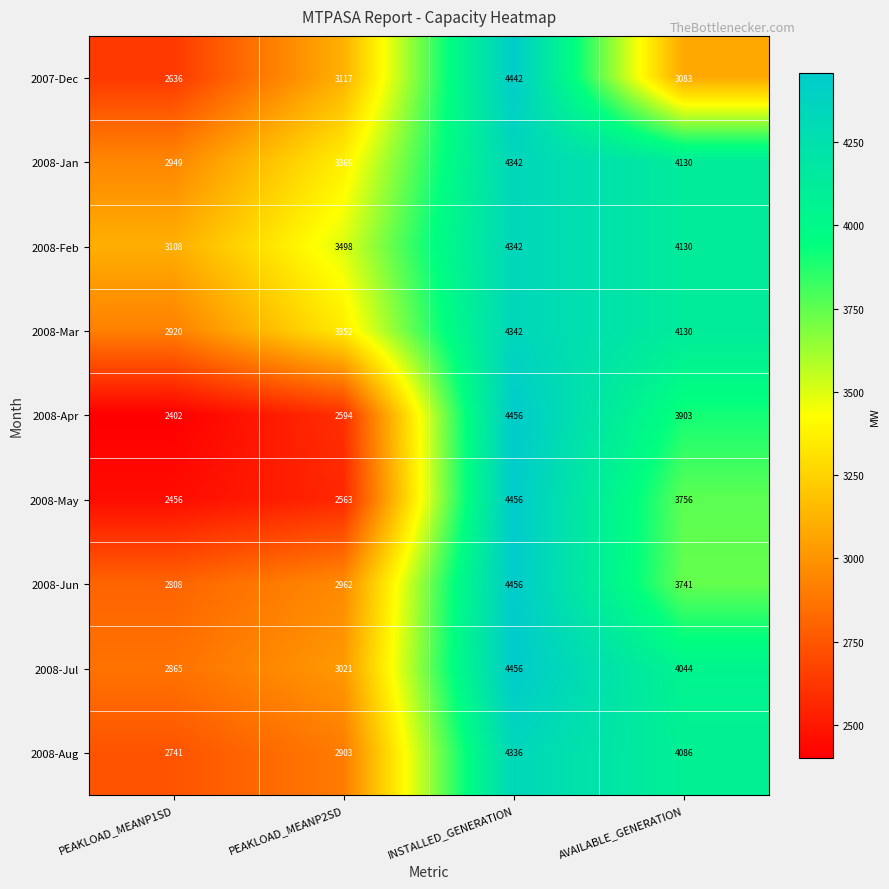

Which series has the largest range (max minus min)?

2008-Apr